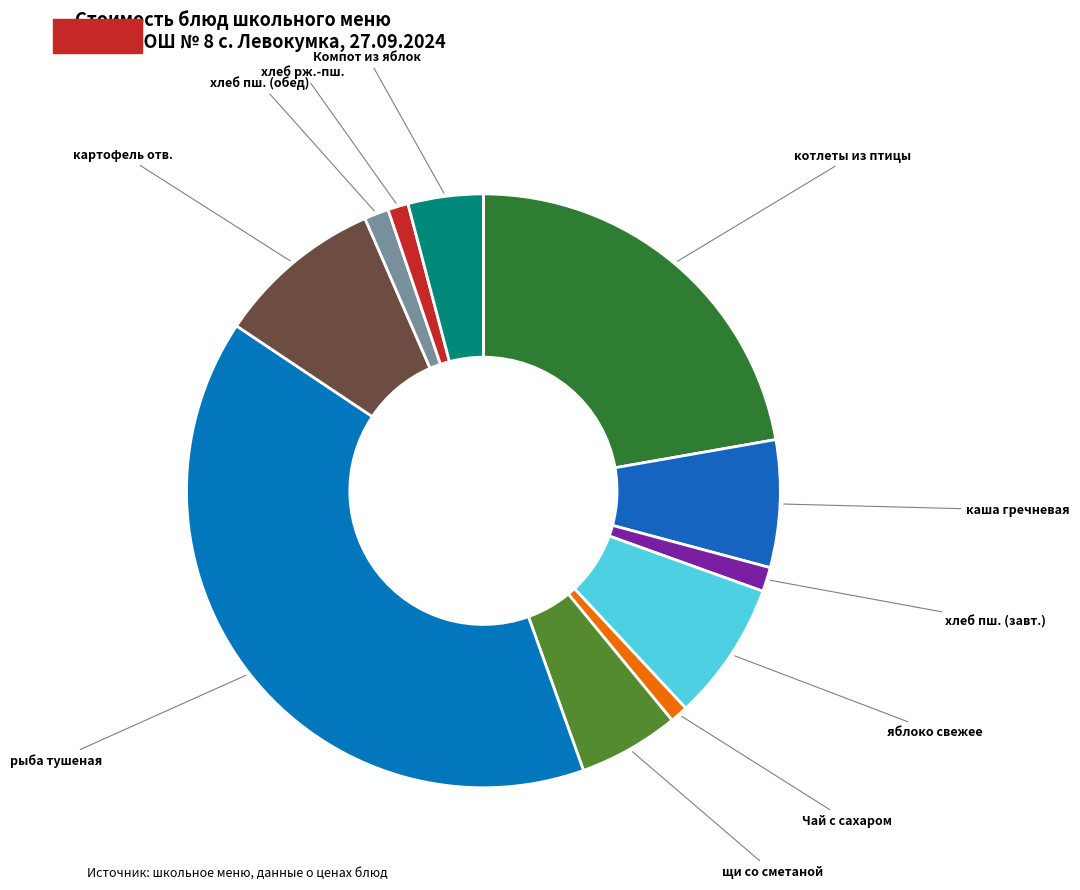

What is the smallest slice in the pie chart?

Чай с сахаром